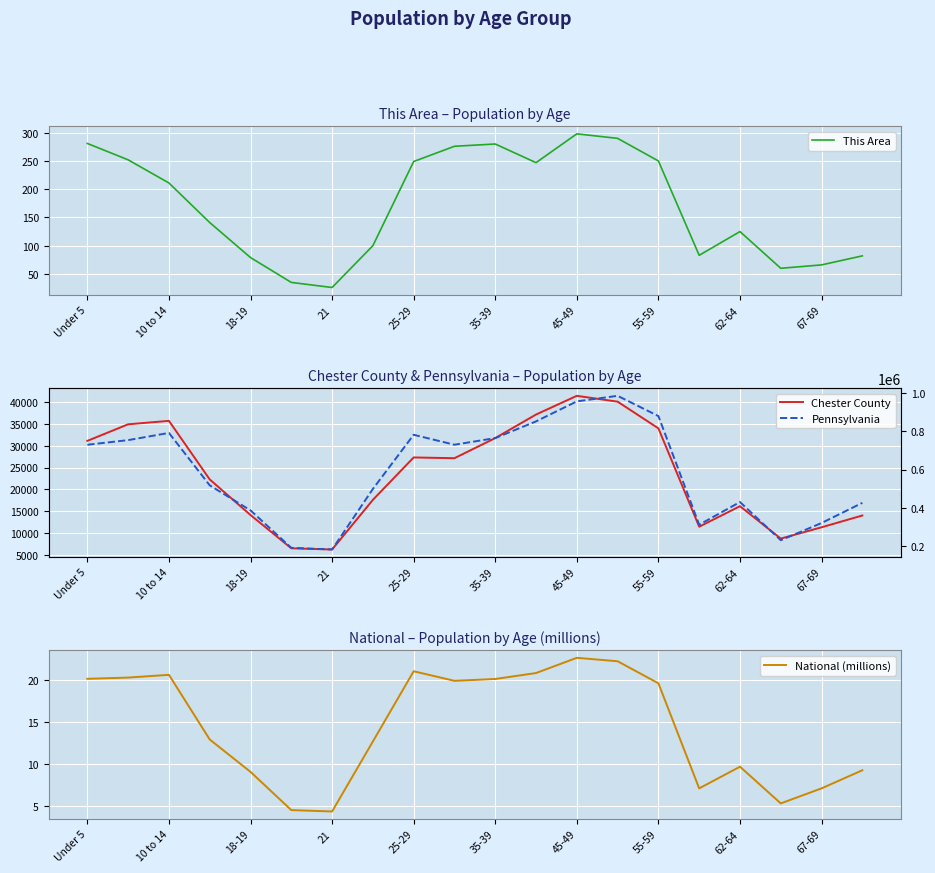

Does the chart have visible grid lines?

Yes